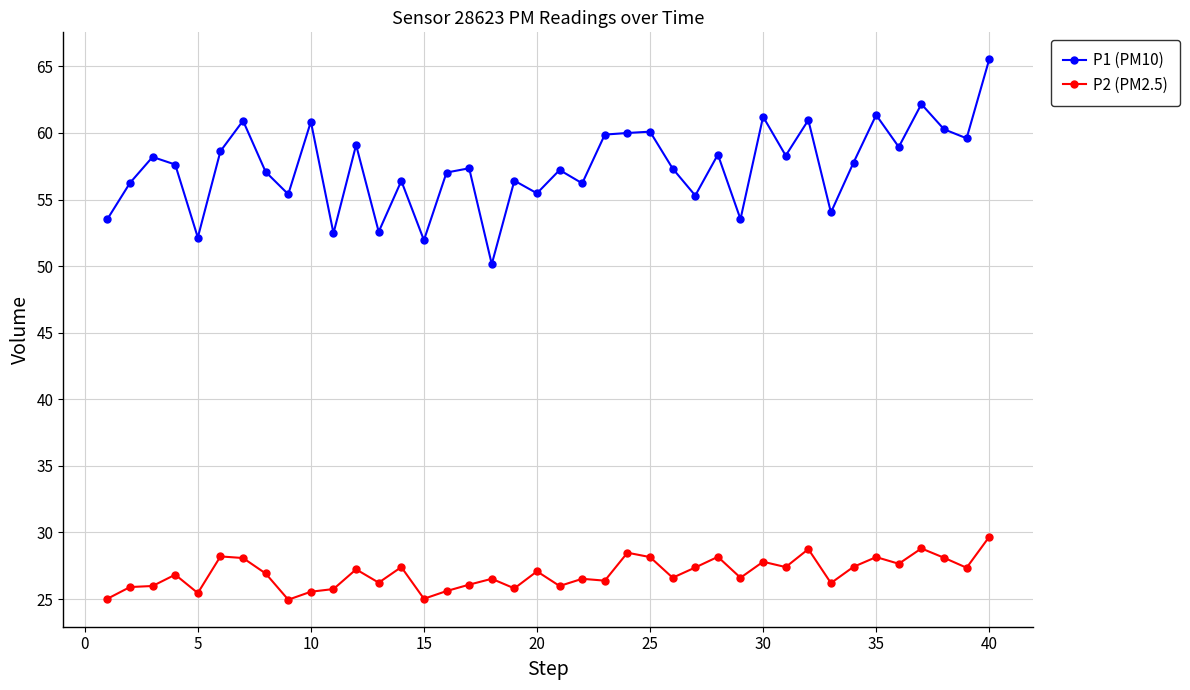

Rank the series by their average value, from highest to lowest.

P1 (PM10), P2 (PM2.5)